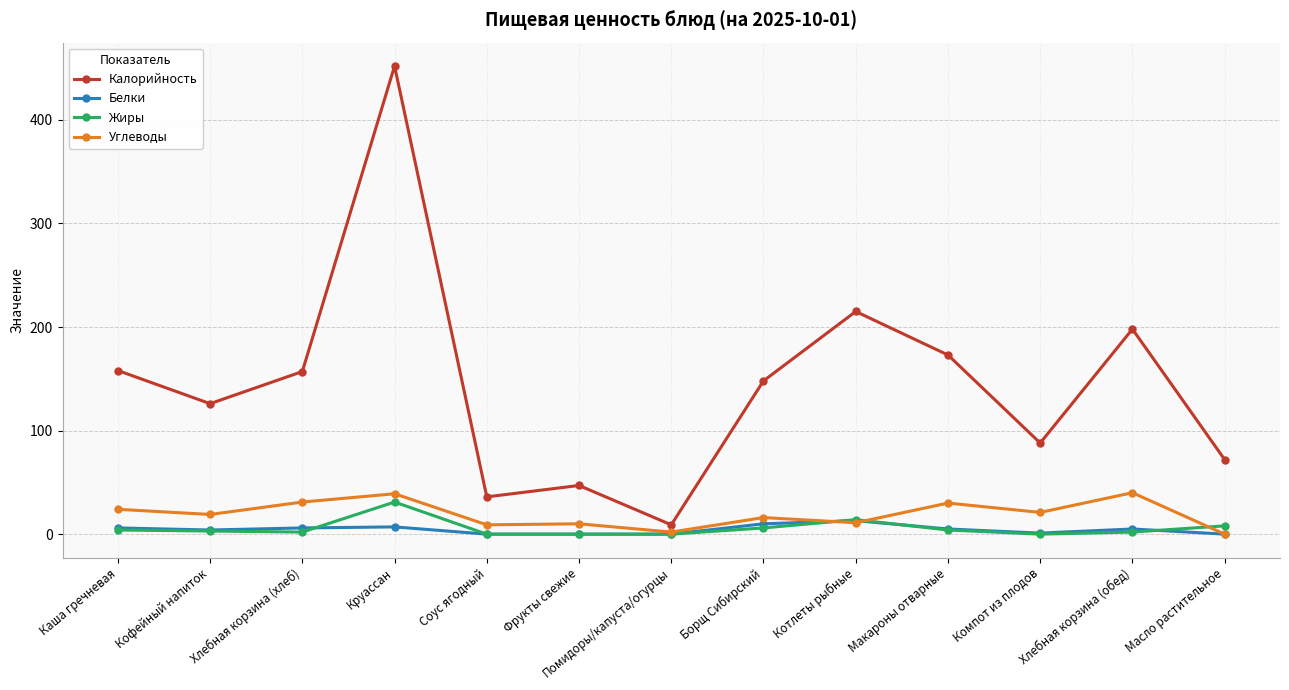

What is the label of the 12th point from the left?

Хлебная корзина (обед)